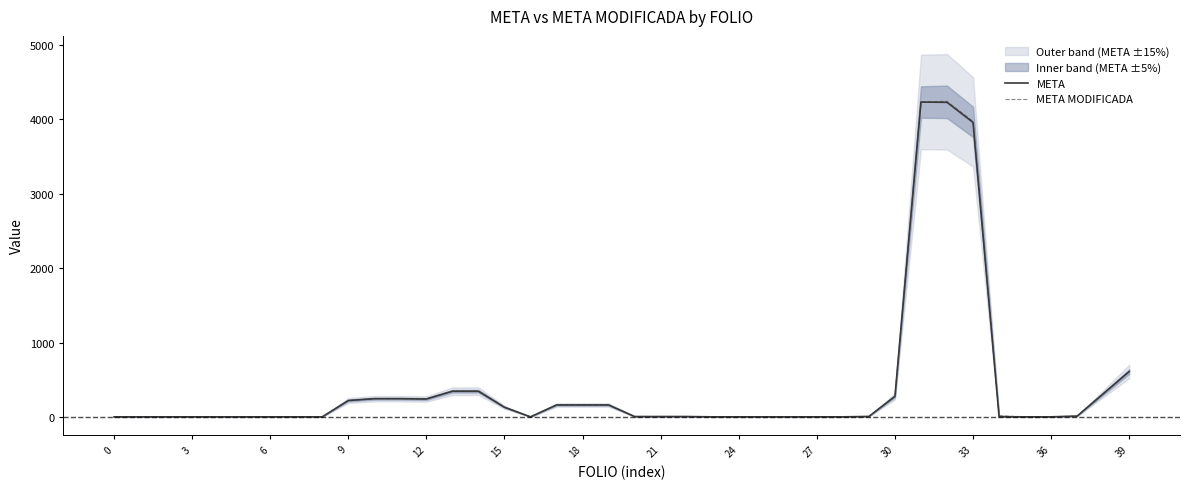

At how many categories does at least one series exceed 2076?

3